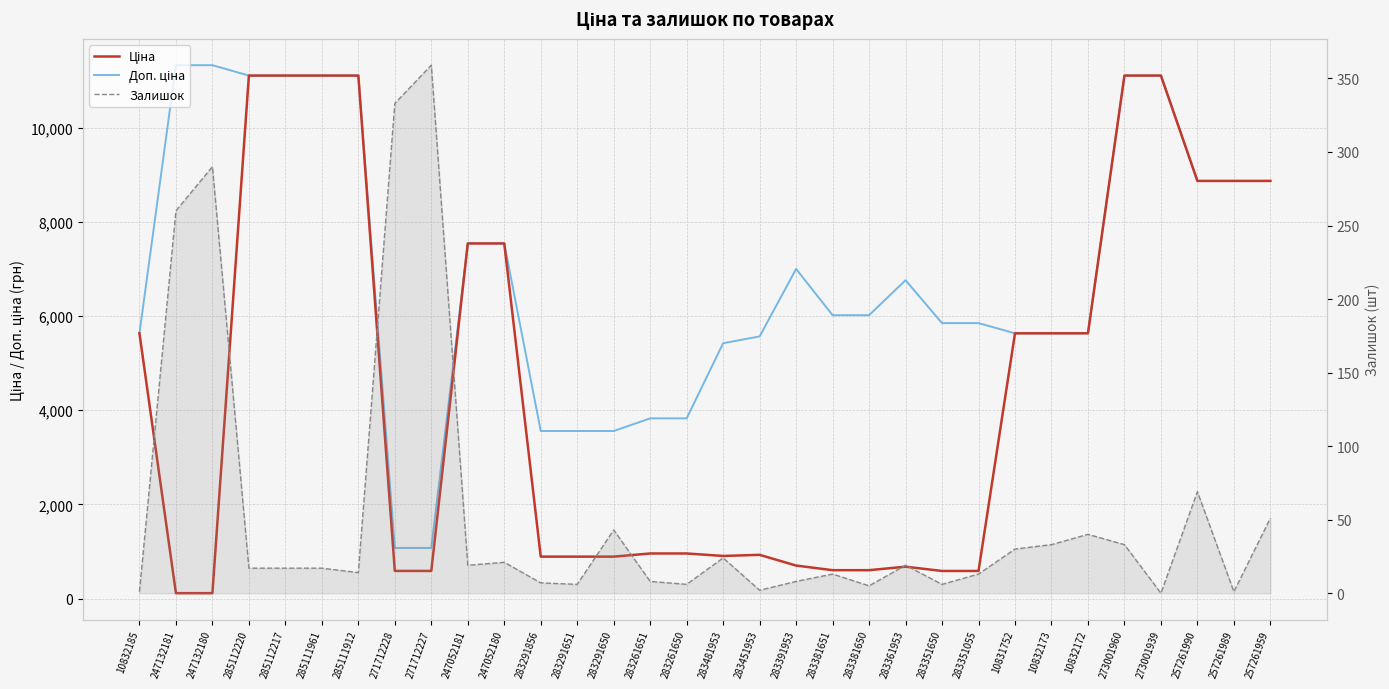

Reading left to right, extract all data points from this chart.

Ціна: 10832185=5636.0	247132181=113.3	247132180=113.3	285112220=11113.6	285112217=11113.6	285111961=11113.6	285111912=11113.6	271712228=586.0	271712227=586.0	247052181=7545.9	247052180=7545.9	283291856=889.9	283291651=889.9	283291650=889.9	283261651=957.1	283261650=957.1	283481953=904.3	283451953=928.3	283391953=700.4	283381651=602.1	283381650=602.1	283361953=676.4	283351650=585.3	283351055=585.3	10831752=5636.0	10832173=5636.0	10832172=5636.0	273001960=11113.6	273001939=11113.6	257261990=8874.6	257261989=8874.6	257261959=8874.6
Доп. ціна: 10832185=5636.0	247132181=11334.0	247132180=11334.0	285112220=11113.6	285112217=11113.6	285111961=11113.6	285111912=11113.6	271712228=1074.5	271712227=1074.5	247052181=7545.9	247052180=7545.9	283291856=3559.7	283291651=3559.7	283291650=3559.7	283261651=3828.4	283261650=3828.4	283481953=5425.9	283451953=5569.9	283391953=7004.3	283381651=6020.8	283381650=6020.8	283361953=6764.4	283351650=5852.9	283351055=5852.9	10831752=5636.0	10832173=5636.0	10832172=5636.0	273001960=11113.6	273001939=11113.6	257261990=8874.6	257261989=8874.6	257261959=8874.6
Залишок: 10832185=1.0	247132181=260.0	247132180=290.0	285112220=17.0	285112217=17.0	285111961=17.0	285111912=14.0	271712228=333.0	271712227=359.0	247052181=19.0	247052180=21.0	283291856=7.0	283291651=6.0	283291650=43.0	283261651=8.0	283261650=6.0	283481953=24.0	283451953=2.0	283391953=8.0	283381651=13.0	283381650=5.0	283361953=19.0	283351650=6.0	283351055=13.0	10831752=30.0	10832173=33.0	10832172=40.0	273001960=33.0	273001939=0.0	257261990=69.0	257261989=1.0	257261959=51.0